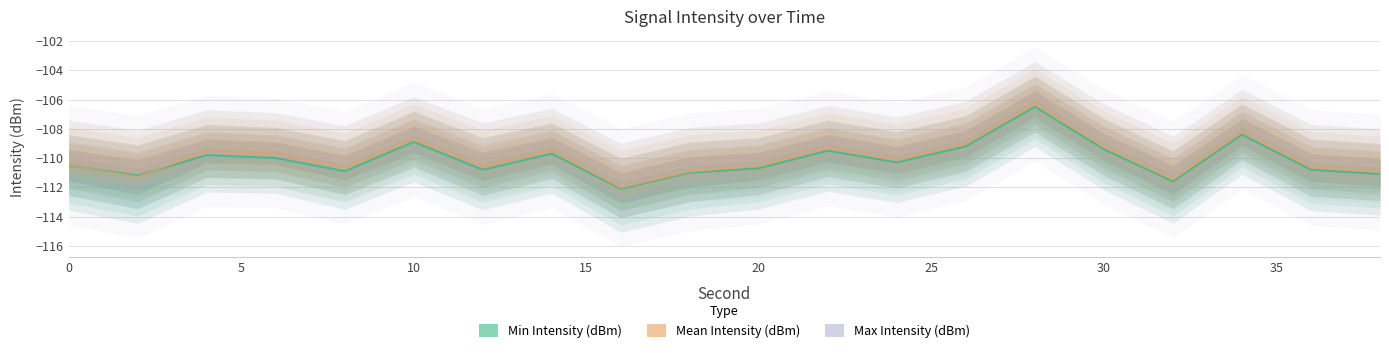

What is the difference between the maximum and minimum values in the Mean Intensity (dBm) series?

5.6